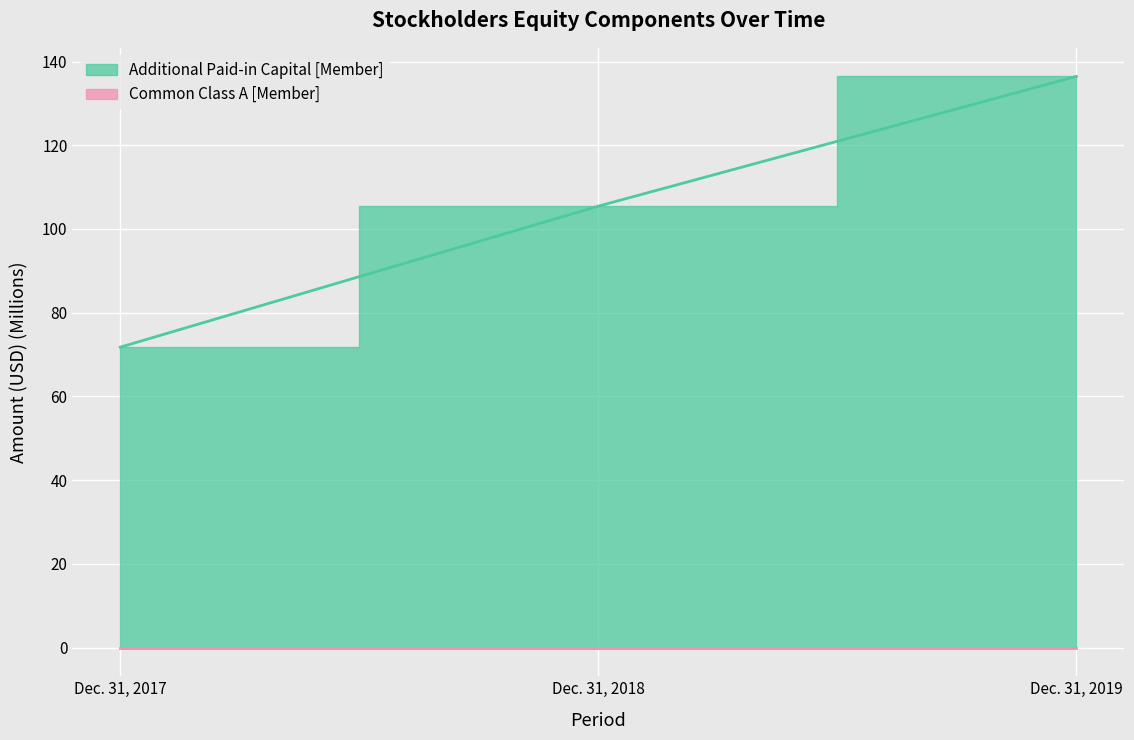

What is the value of the 1st point from the left?

71.8